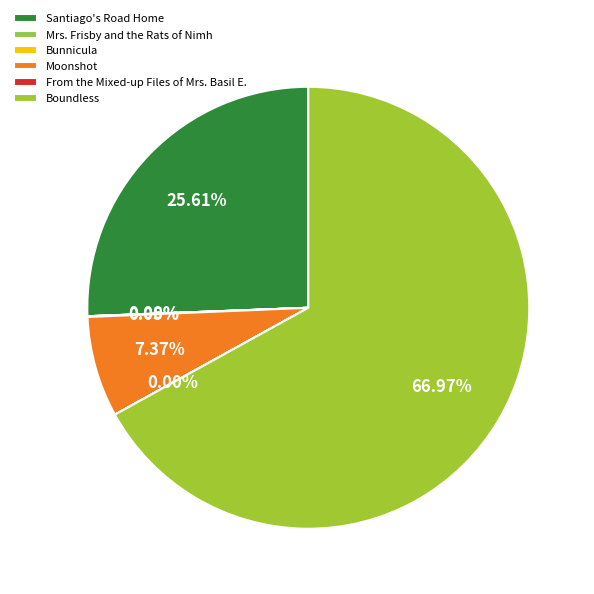

To the nearest percent, what is the difference between the largest and smallest slice percentages?

67%